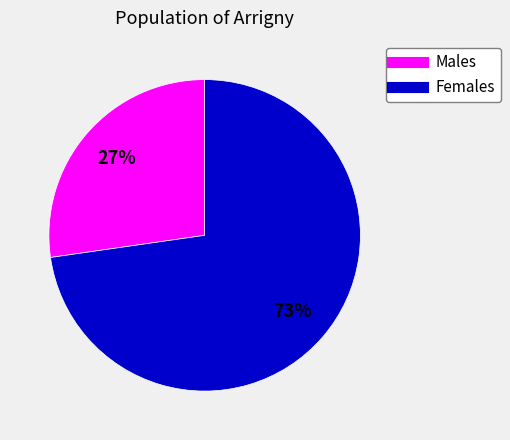

To the nearest percent, what is the average slice percentage?

50%